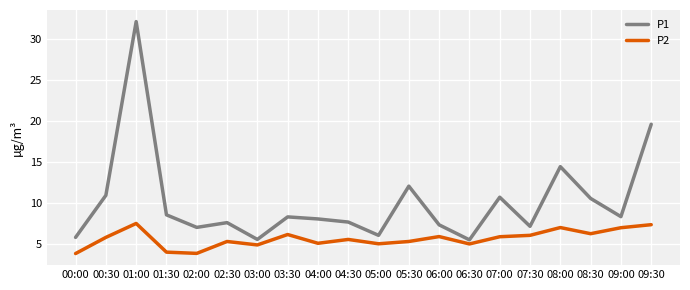

Which series has the largest range (max minus min)?

P1